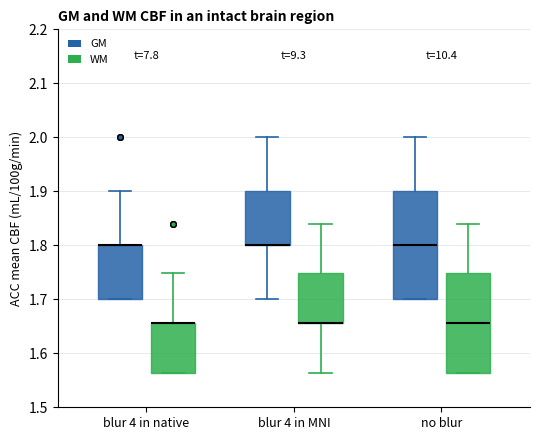

Where does the median line of the box for no blur (WM) sit on the y-axis? The values are not printed on the chart, so give them approximately, as read against the axis.

1.66